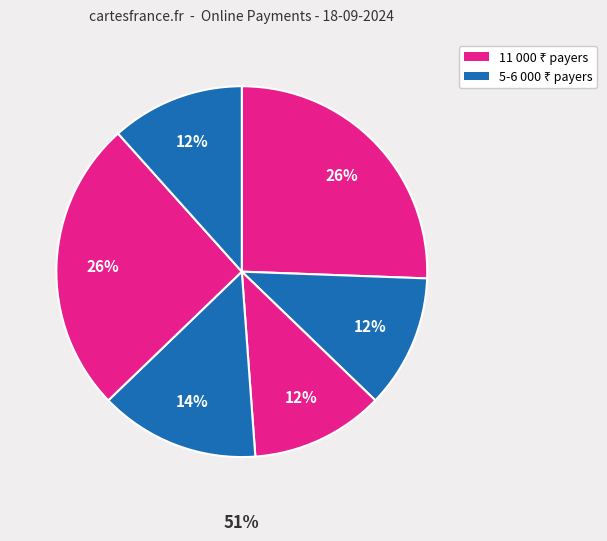

Does any single category account for the majority?

No